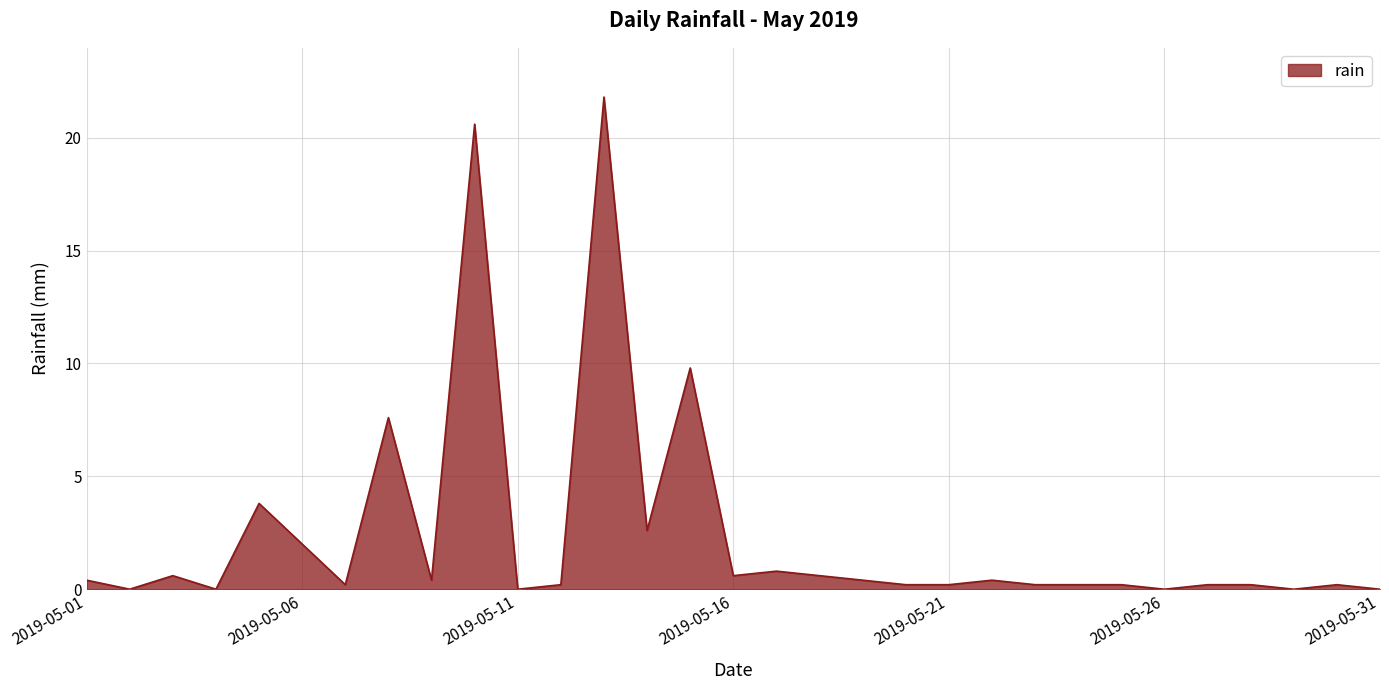

What is the greatest value displayed?

21.8